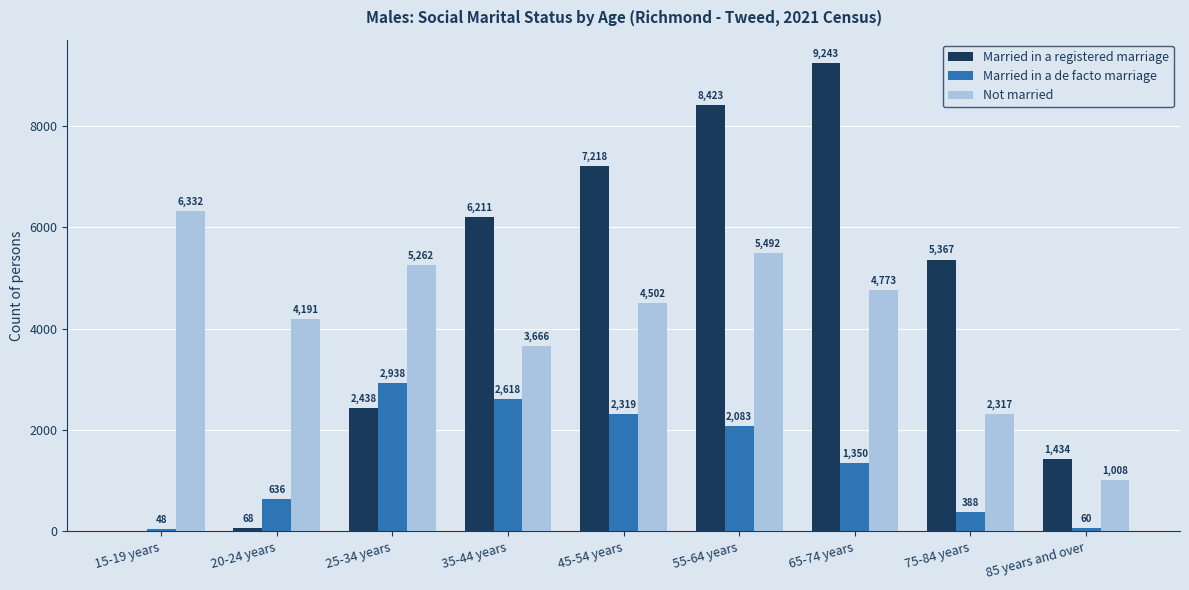

Reading left to right, transcribe all the data shown in this chart.

Married in a registered marriage: 15-19 years=0	20-24 years=68	25-34 years=2438	35-44 years=6211	45-54 years=7218	55-64 years=8423	65-74 years=9243	75-84 years=5367	85 years and over=1434
Married in a de facto marriage: 15-19 years=48	20-24 years=636	25-34 years=2938	35-44 years=2618	45-54 years=2319	55-64 years=2083	65-74 years=1350	75-84 years=388	85 years and over=60
Not married: 15-19 years=6332	20-24 years=4191	25-34 years=5262	35-44 years=3666	45-54 years=4502	55-64 years=5492	65-74 years=4773	75-84 years=2317	85 years and over=1008